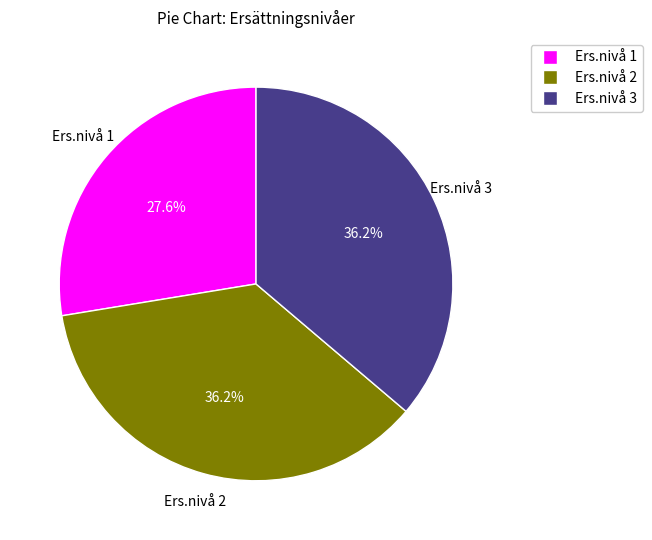

Approximately how many times larger is the value at Ers.nivå 2 compared to Ers.nivå 3?

1.0